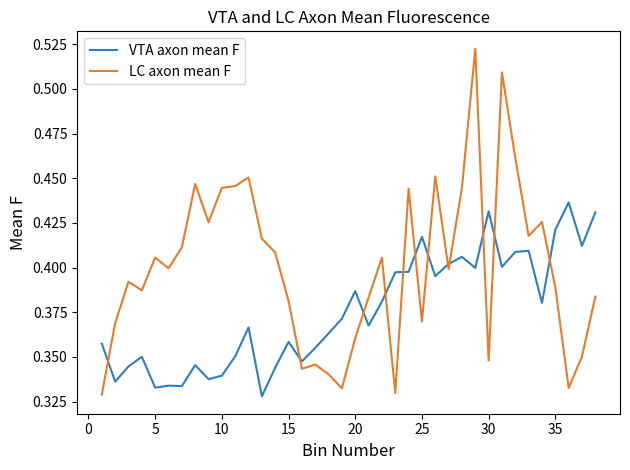

True or false: LC axon mean F and VTA axon mean F cross at least once.

True